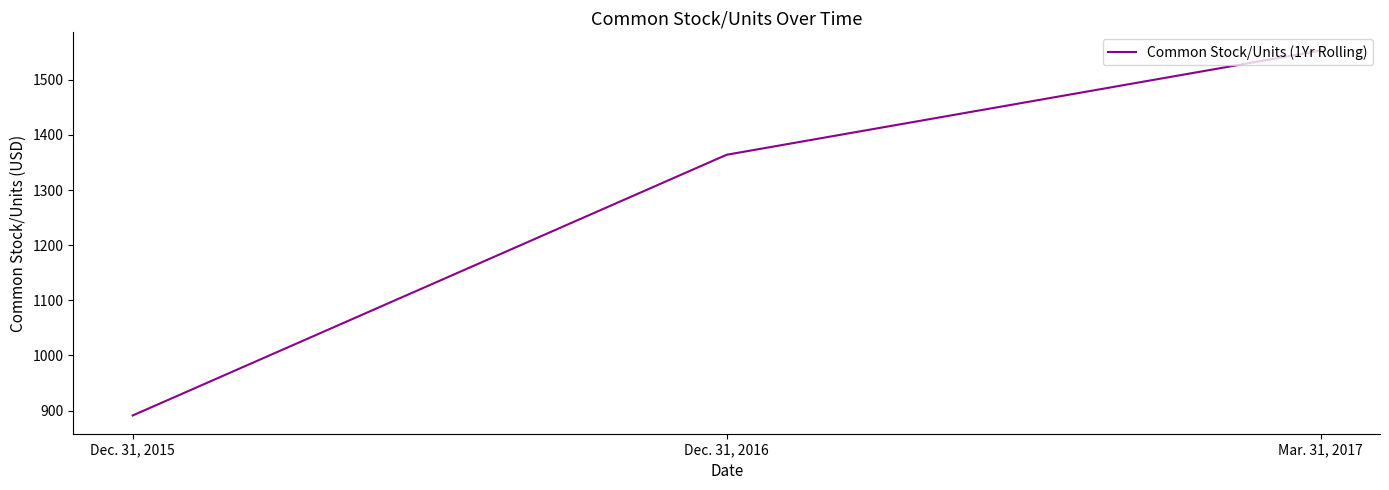

Rank the categories by value from highest to lowest.

Mar. 31, 2017, Dec. 31, 2016, Dec. 31, 2015